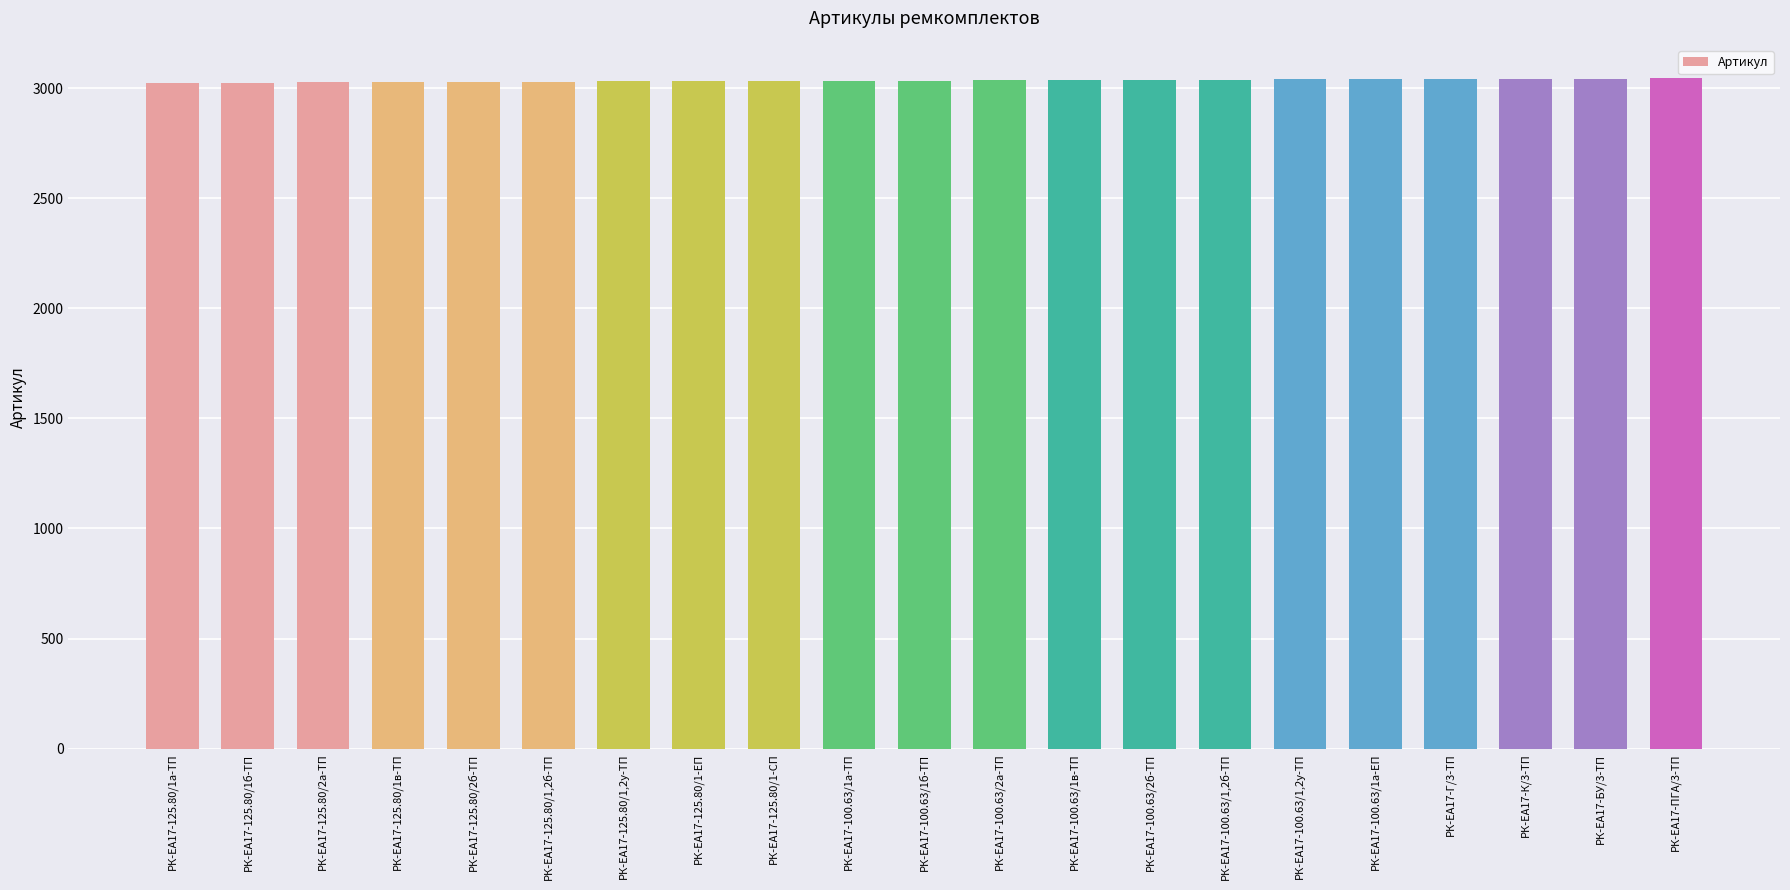

What is the value of the 17th bar from the left?

3040